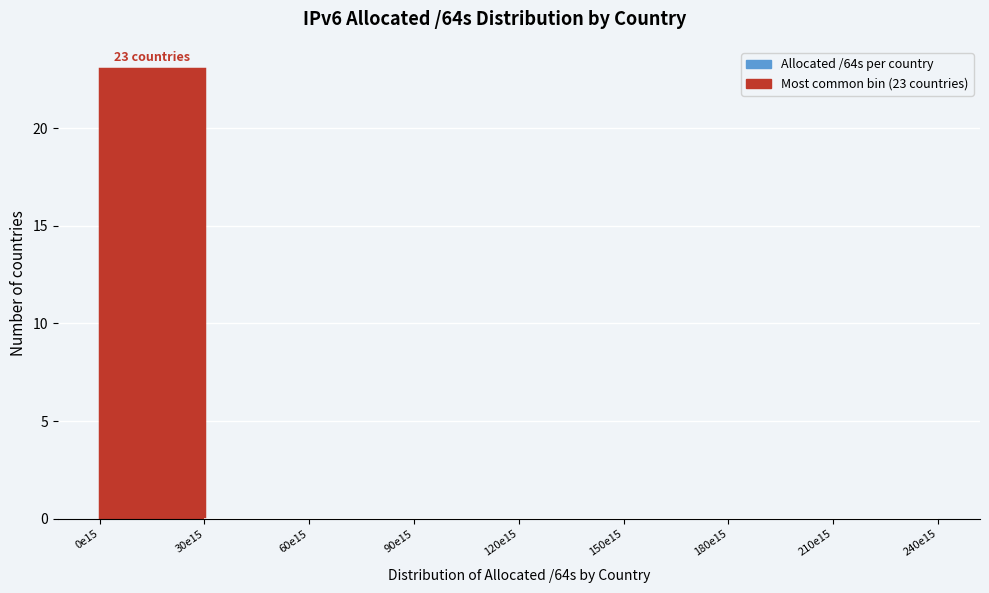

Reading left to right, extract all data points from this chart.

0e15=23	30e15=0	60e15=0	90e15=0	120e15=0	150e15=0	180e15=0	210e15=0